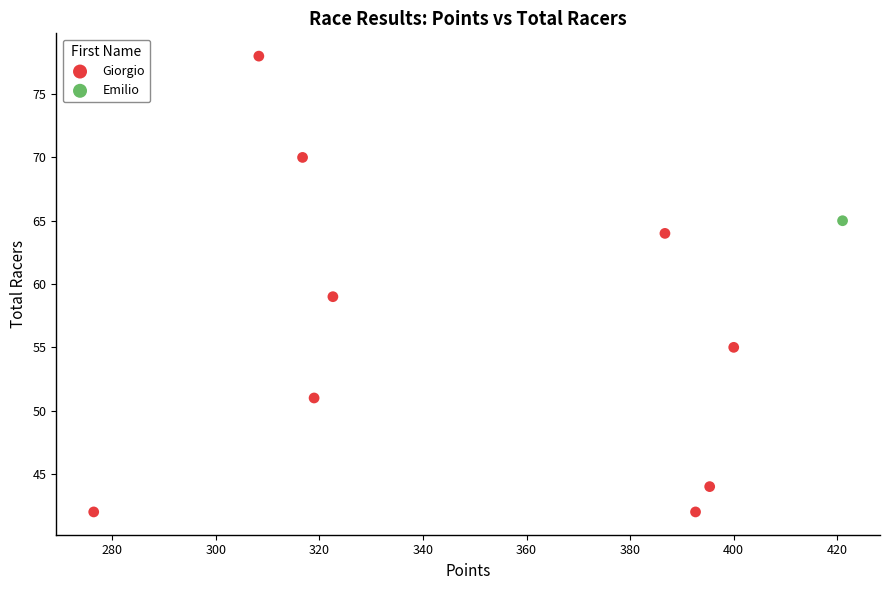

What are all the series names shown in the legend?

Giorgio, Emilio